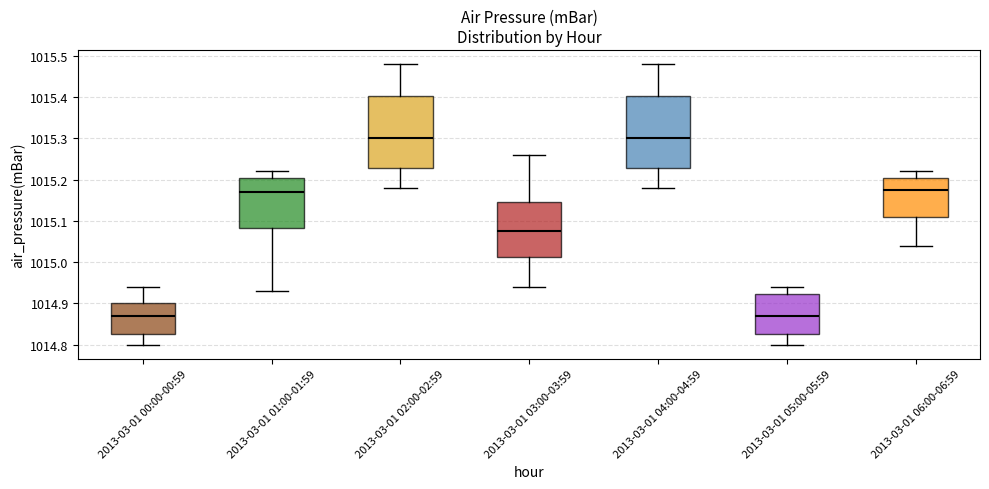

Where is the upper edge of the box for 2013-03-01 00:00-00:59 on the y-axis? The values are not printed on the chart, so give them approximately, as read against the axis.

1014.90